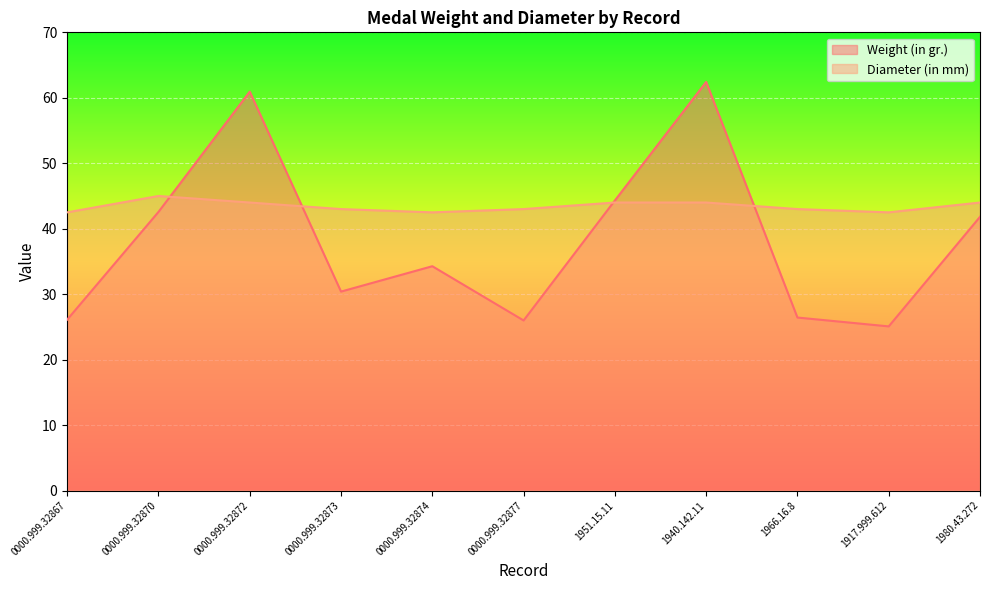

Is it true that Weight (in gr.) equals 30.4 at 0000.999.32873?

True